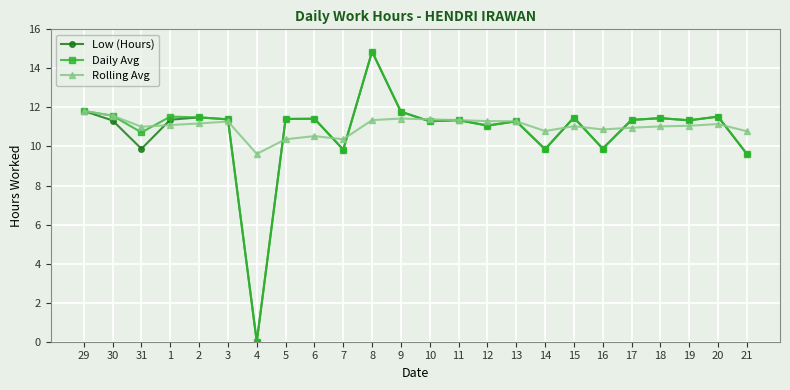

What is the label of the 5th point from the left?

2